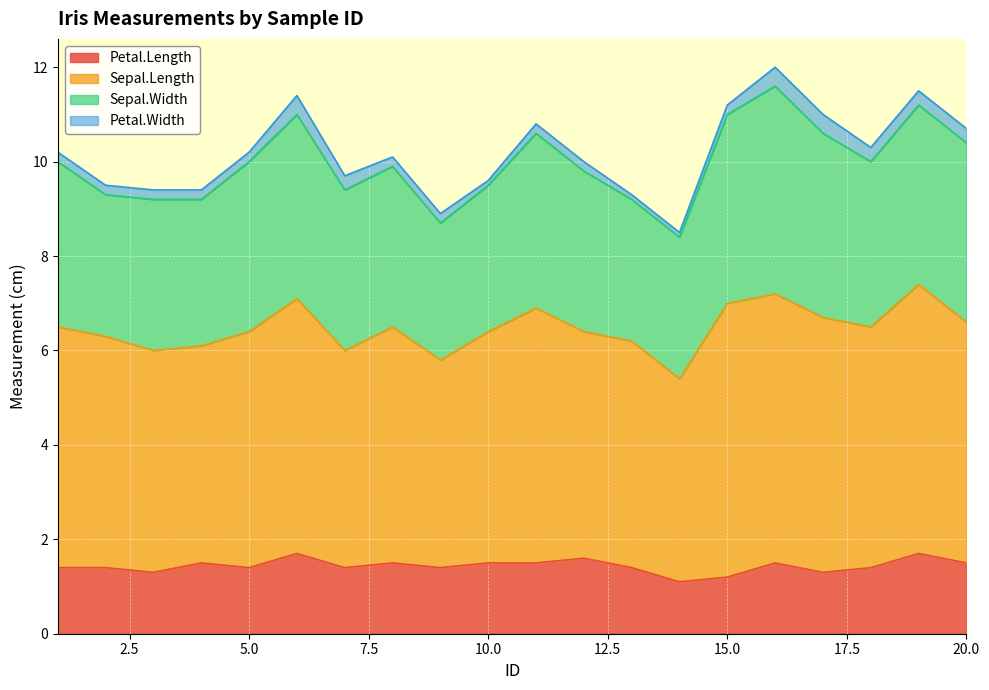

Which label corresponds to the largest value in the chart?

15